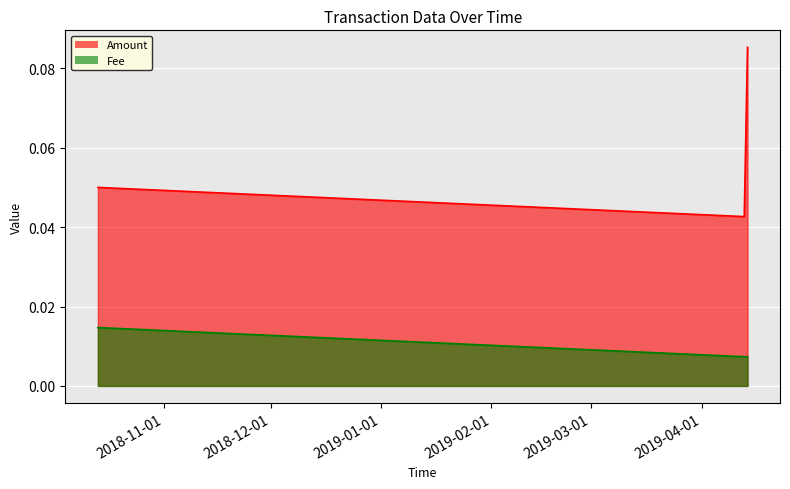

What is the label of the 1st point from the right?

2019-04-13 20:34:09